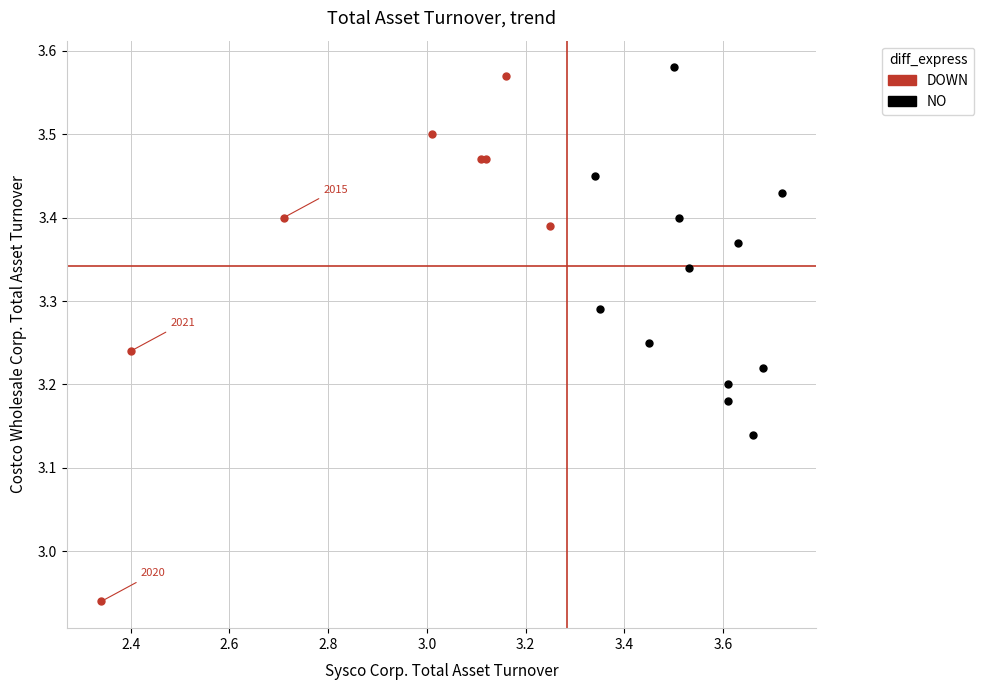

Which series contains the lowest Y value?

DOWN